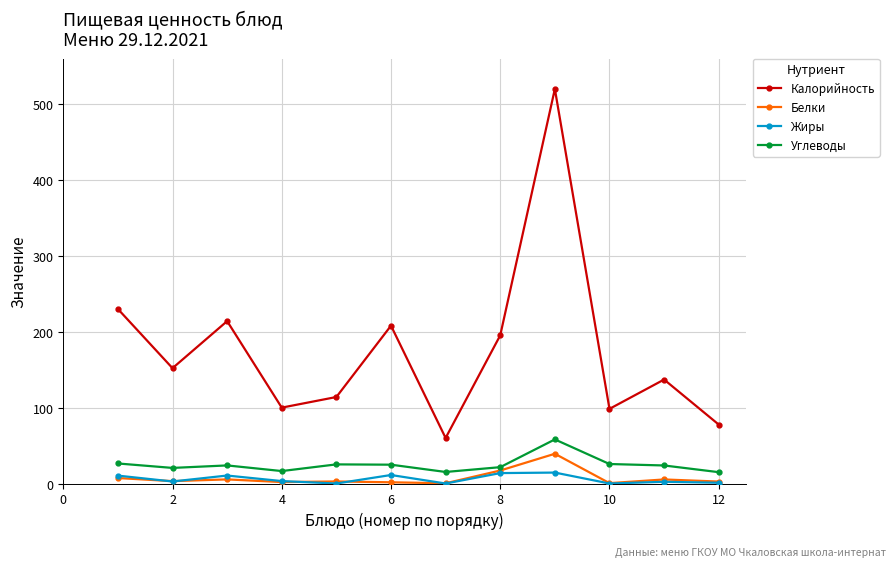

How many interior local peaks does the Калорийность series have?

4